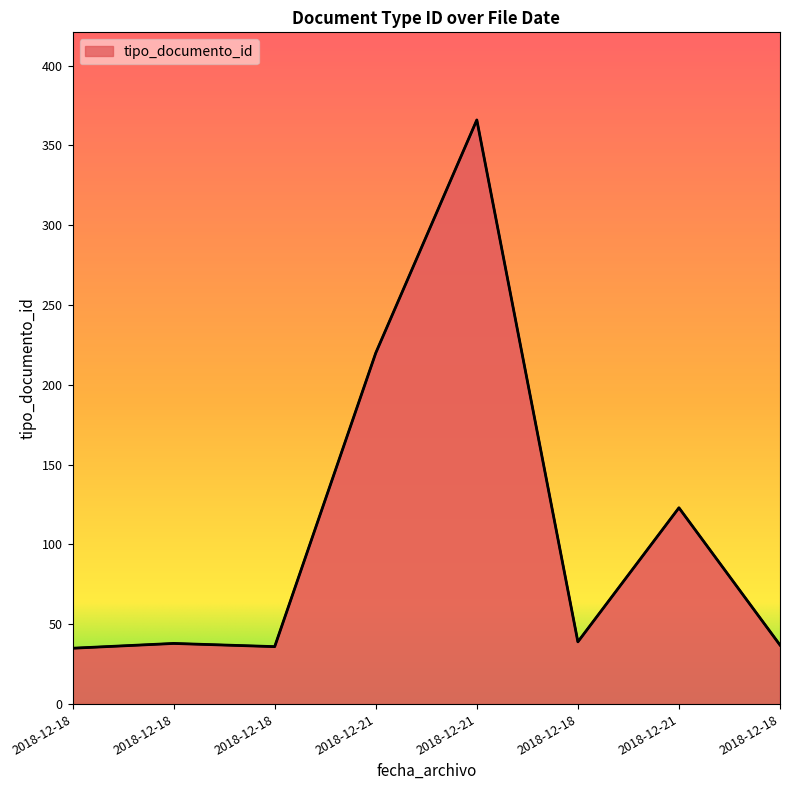

What is the value of the 7th point from the left?

220